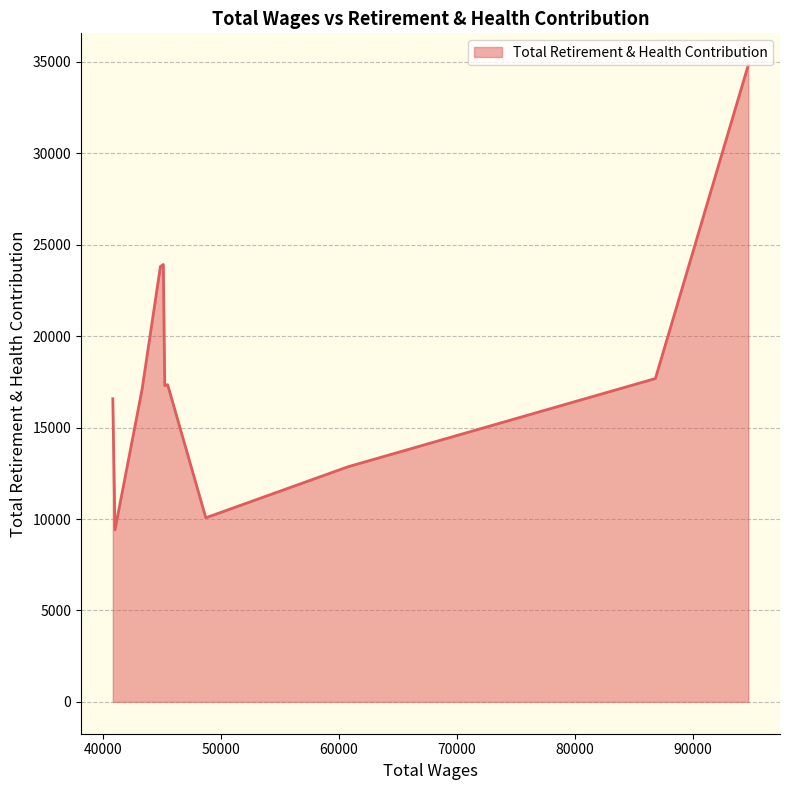

Read the value at 44872.0.

23808